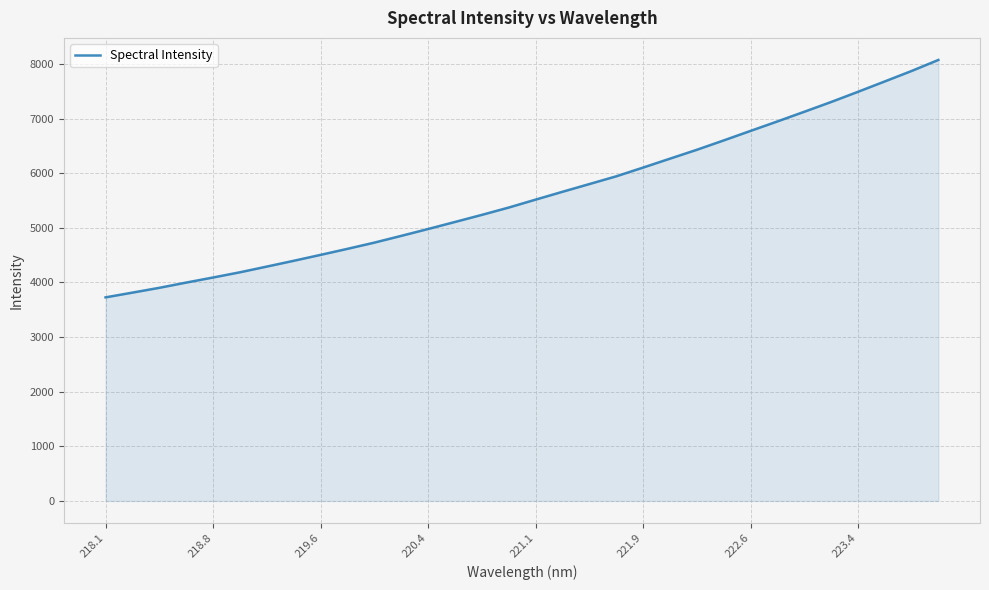

Does the chart have visible grid lines?

Yes